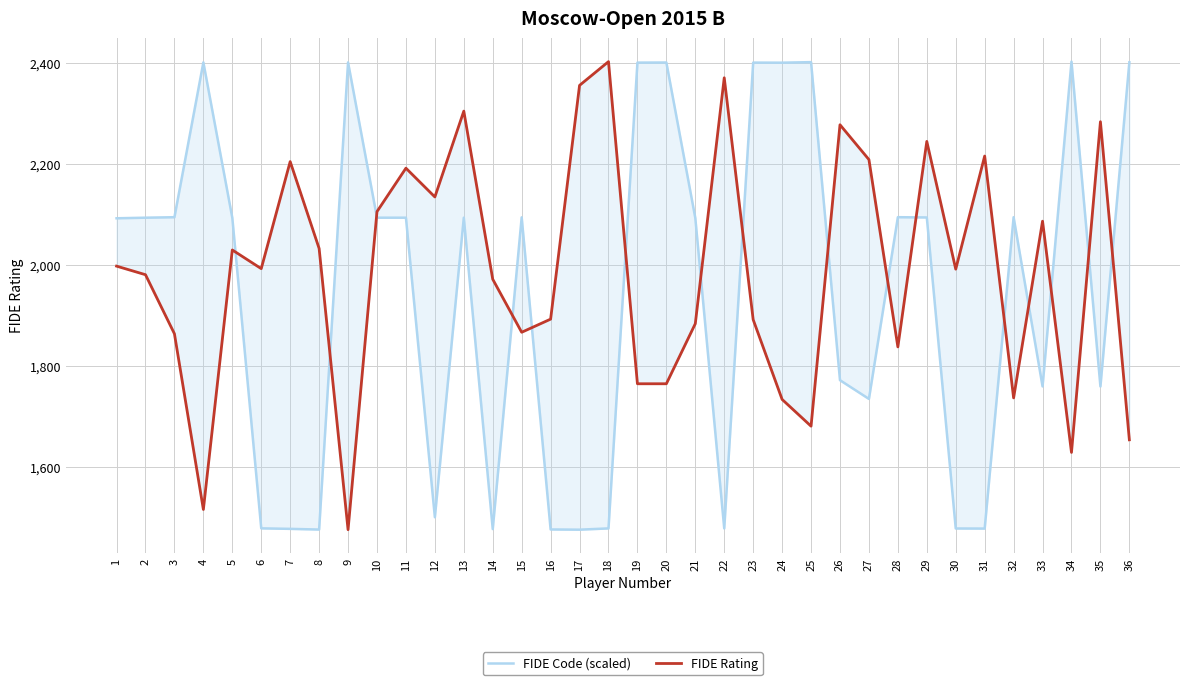

At 27, list the series in order from largest to smallest.

FIDE Rating, FIDE Code (scaled)